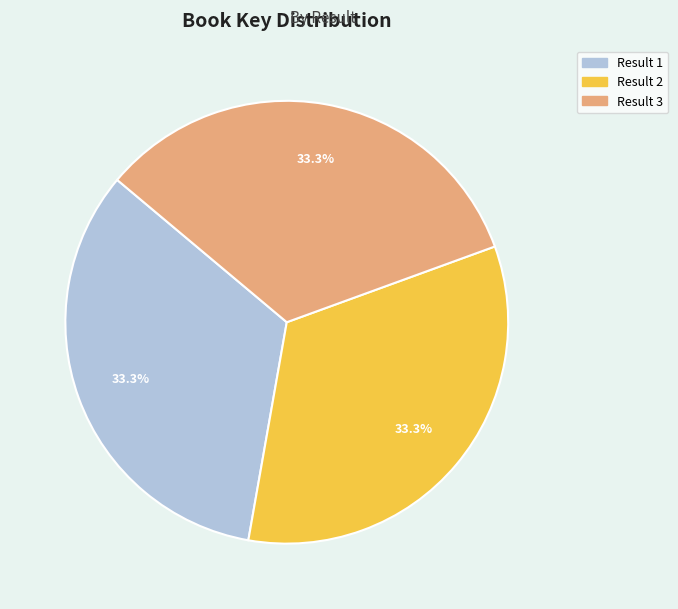

Approximately how many times larger is the value at Result 3 compared to Result 1?

1.0